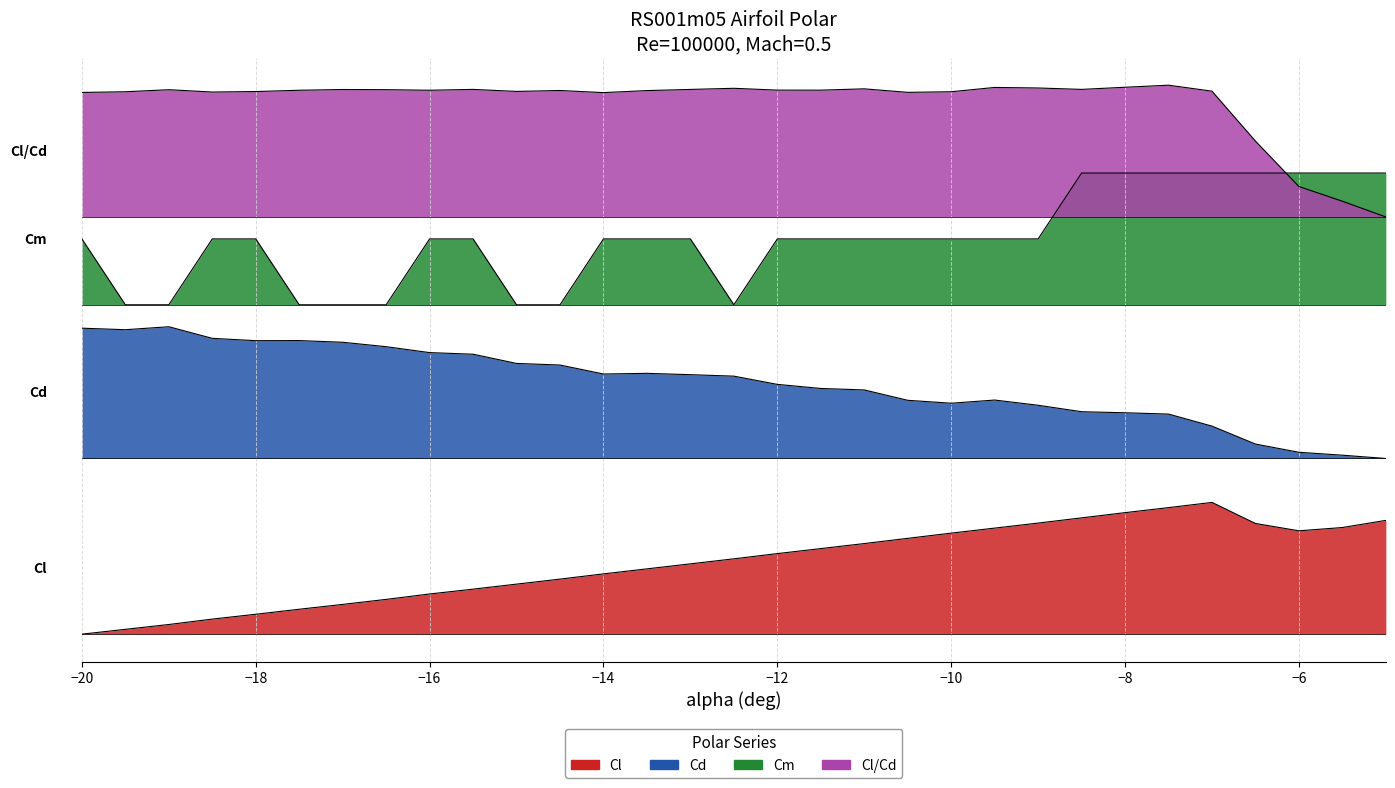

Rank the series by their maximum value, from lowest to highest.

Cl, Cd, Cm, Cl/Cd